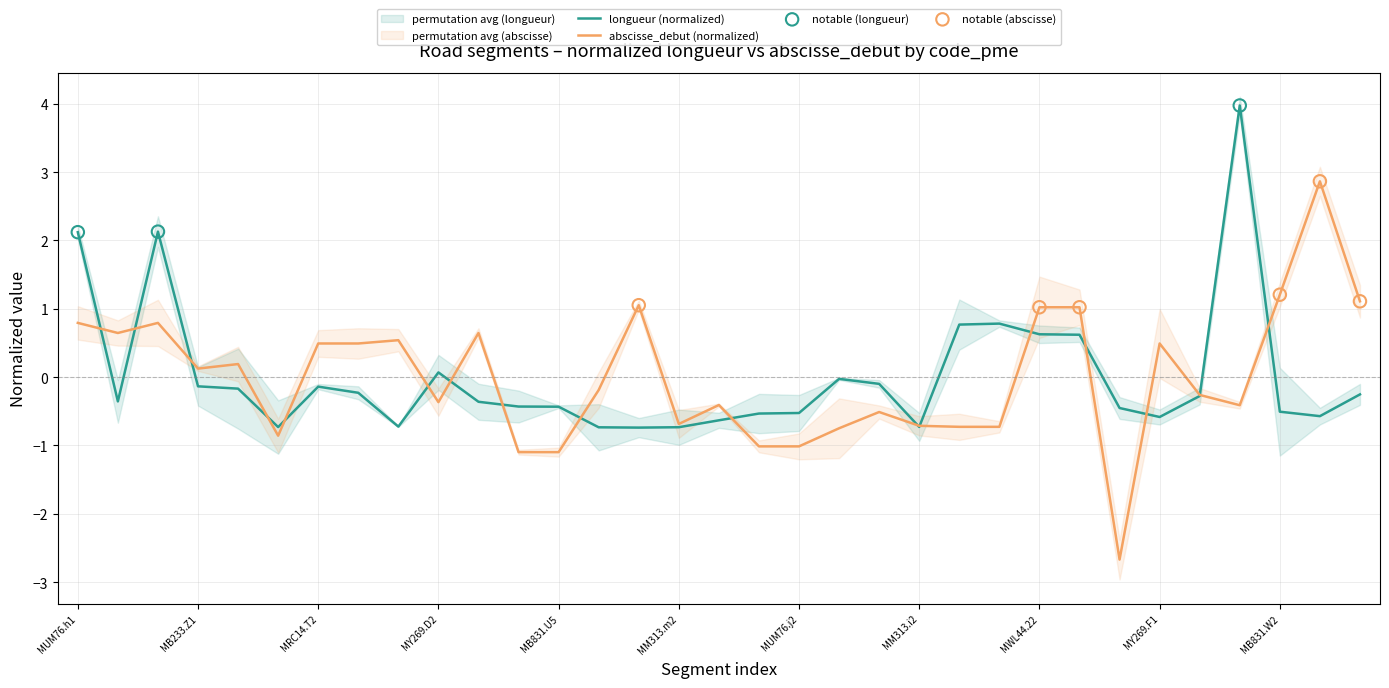

At which category is the sum across all series the highest?

MZ154.11